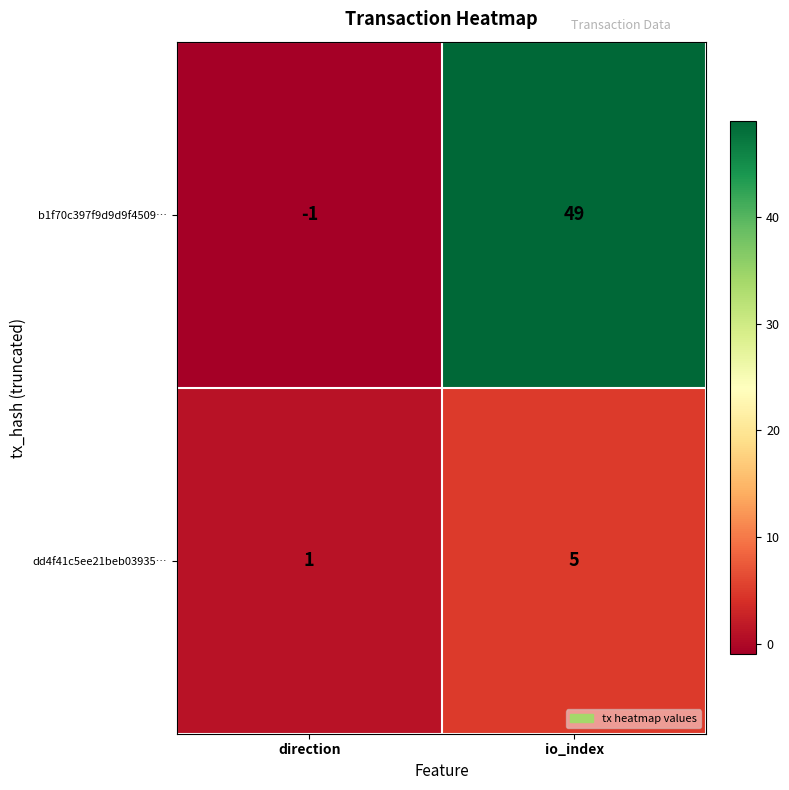

Reading left to right, transcribe all the data shown in this chart.

b1f70c397f9d9d9f4509…: direction=-1	io_index=49
dd4f41c5ee21beb03935…: direction=1	io_index=5